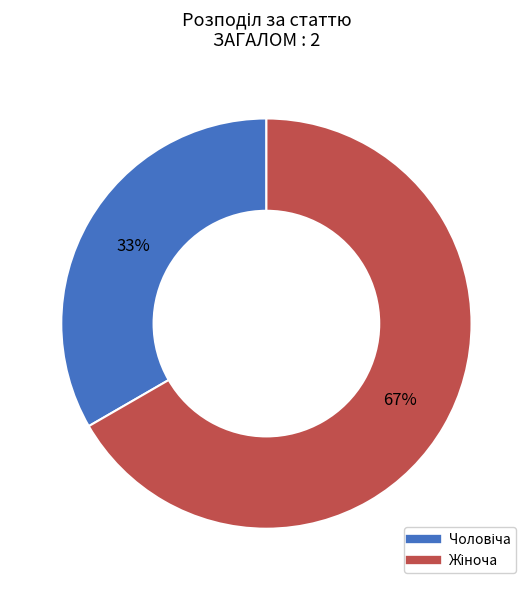

To the nearest percent, what is the average slice percentage?

50%